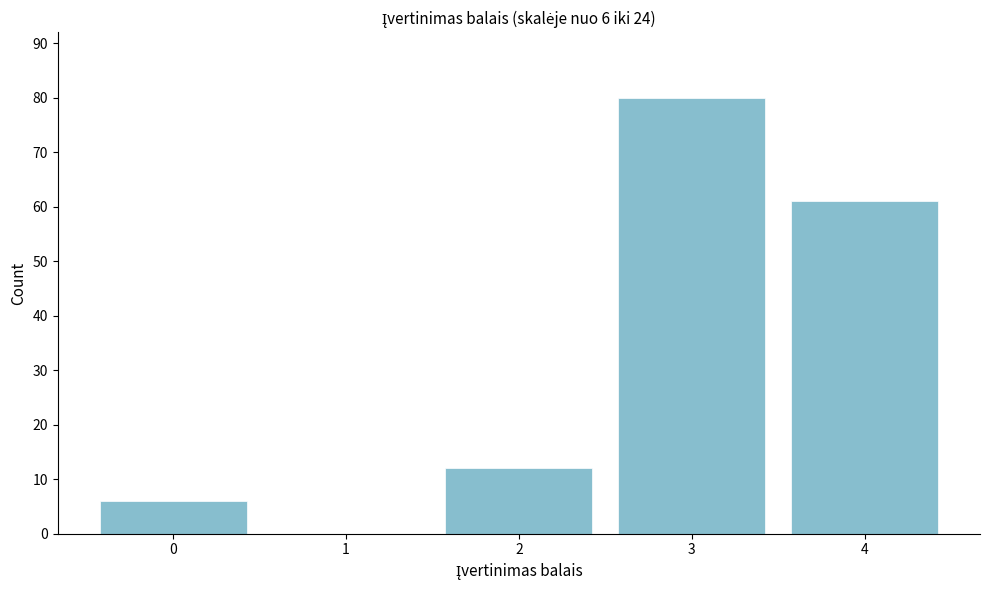

Reading right to left, what are all the values shown in this chart?

4=61	3=80	2=12	1=0	0=6